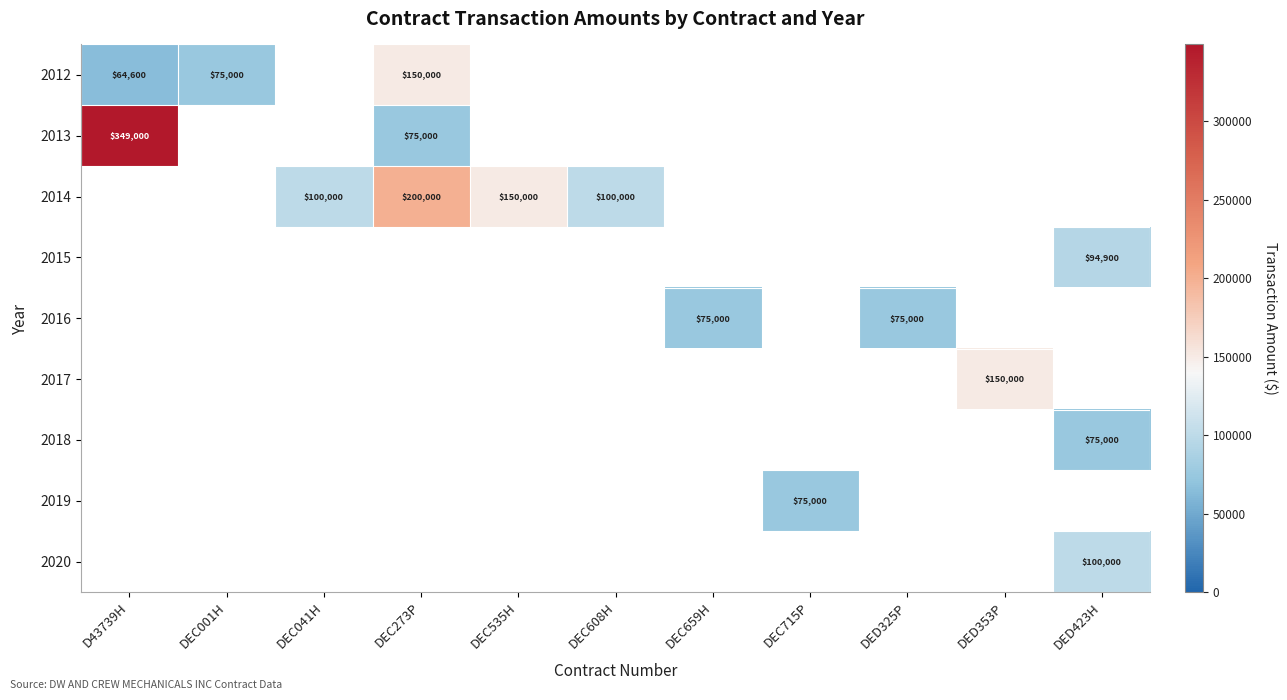

At which category does the chart reach its peak across all series?

D43739H